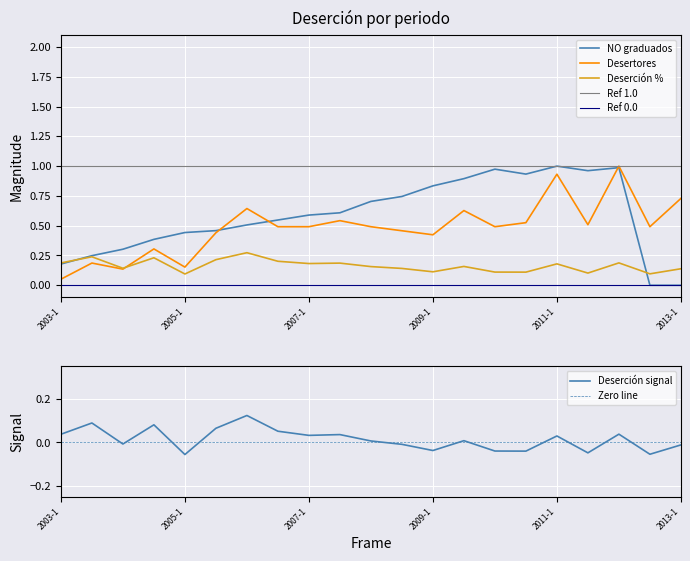

Is it true that Desertores equals 0.3 at 2011-1?

False